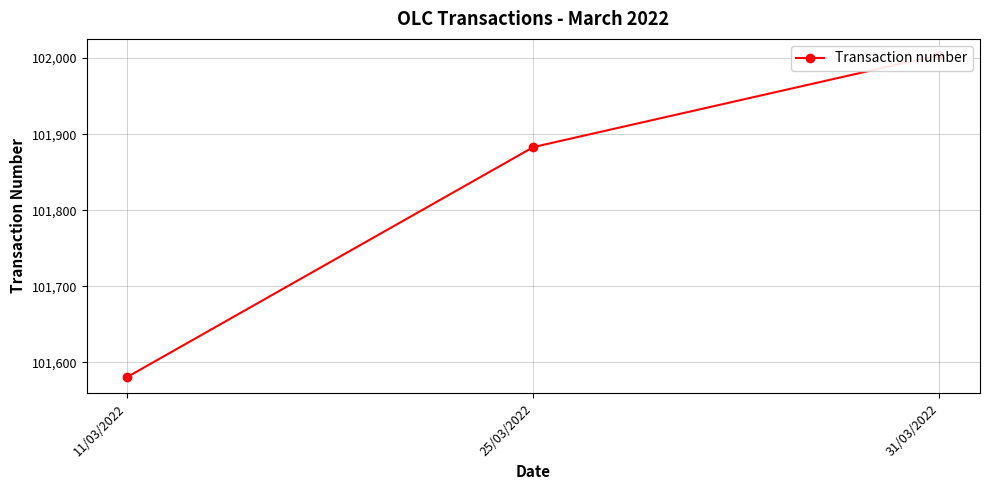

Reading left to right, extract all data points from this chart.

11/03/2022=101581	25/03/2022=101883	31/03/2022=102004